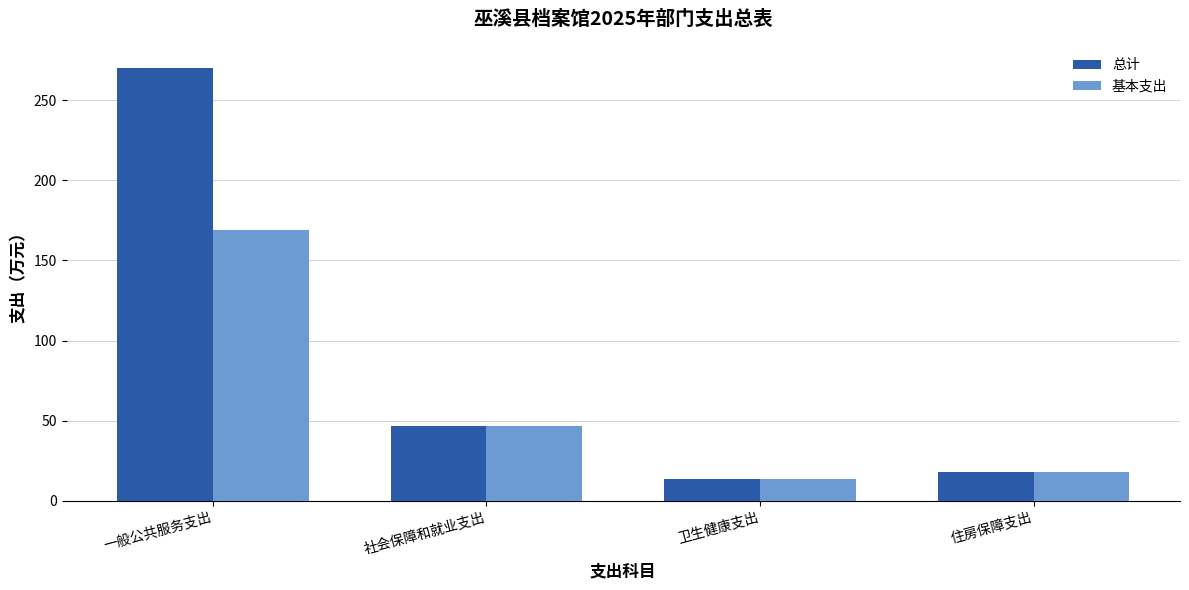

How many values in the 基本支出 series exceed 46?

2